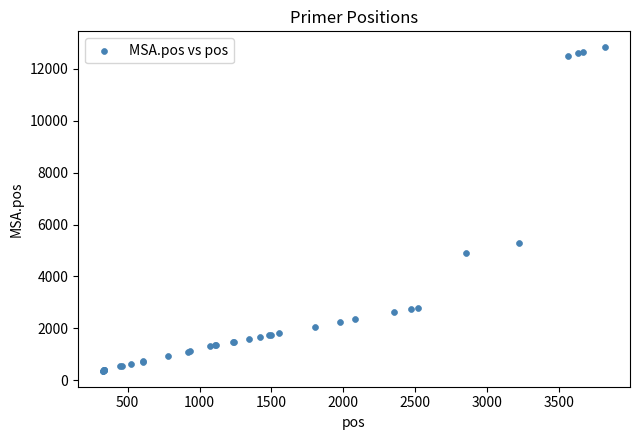

What Y value in the scatter plot is closest to 6598?

5273